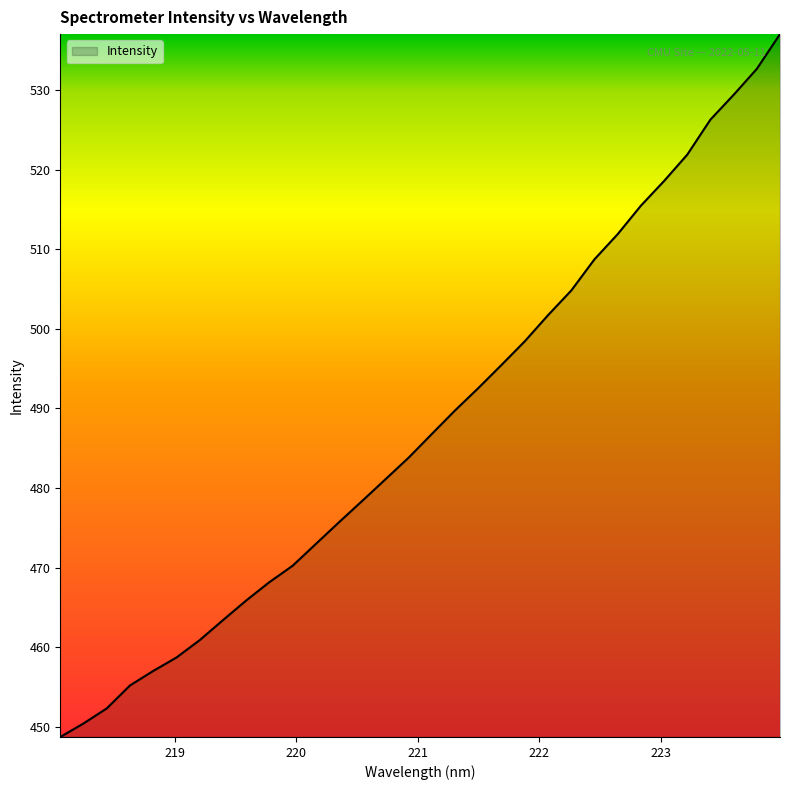

What is the difference between the maximum and minimum values?

88.4